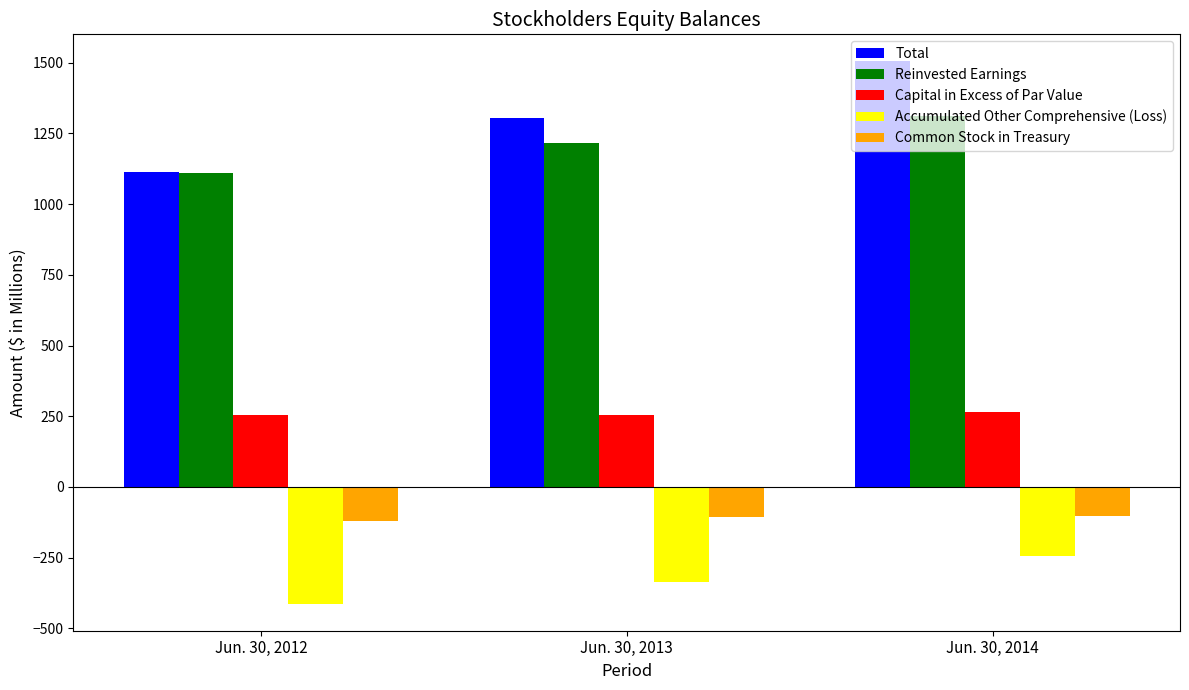

How many data points does each series have?

3